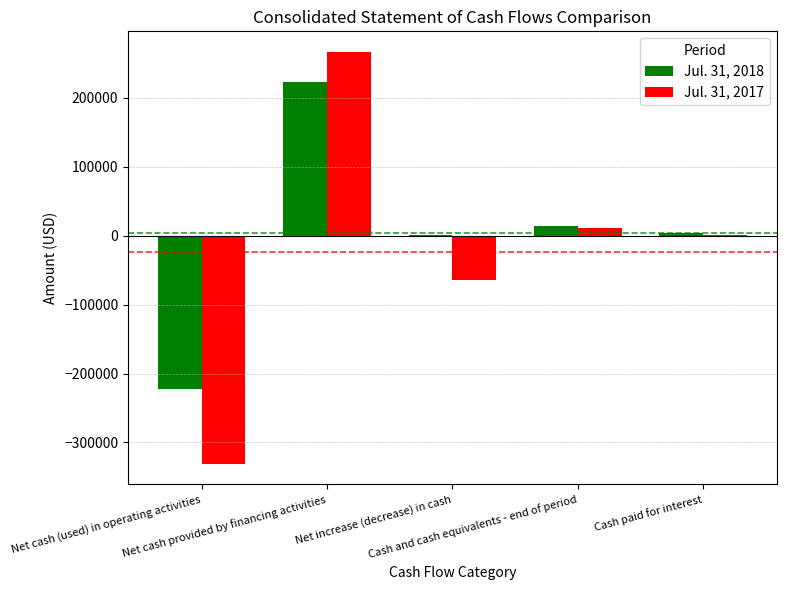

Which category has the highest value in the Jul. 31, 2018 series?

Net cash provided by financing activities